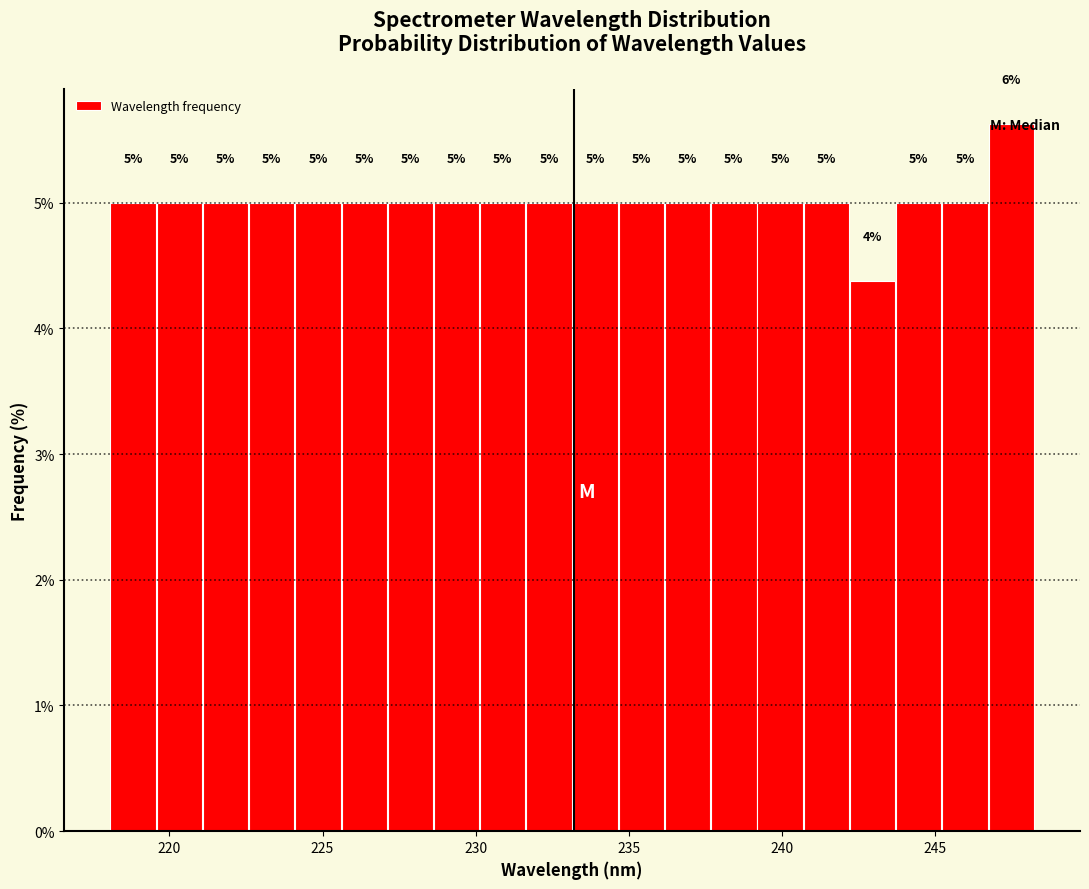

Around what value on the x-axis is the tallest bar? Give the approximate position of its centre, as read against the axis.

247.5